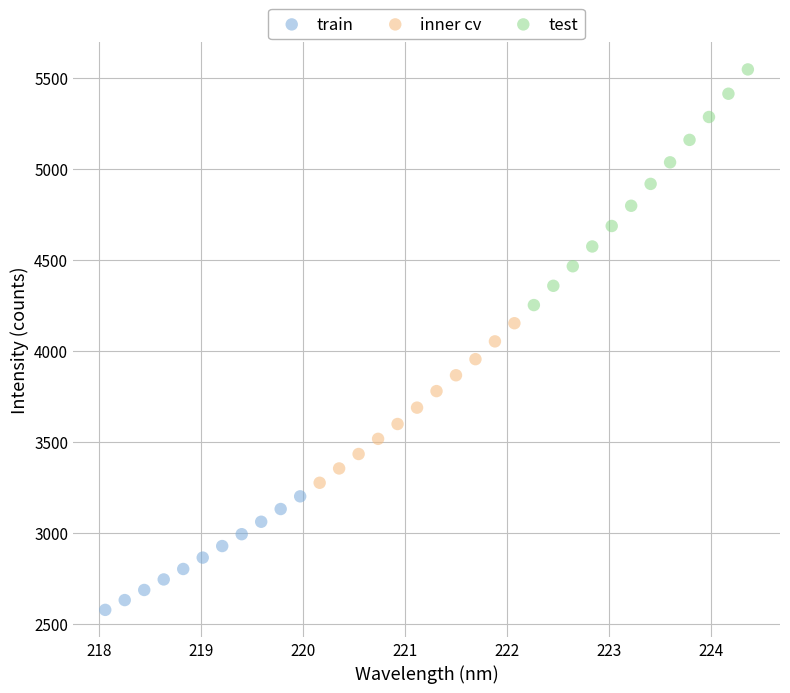

Which series reaches the maximum Y coordinate?

test